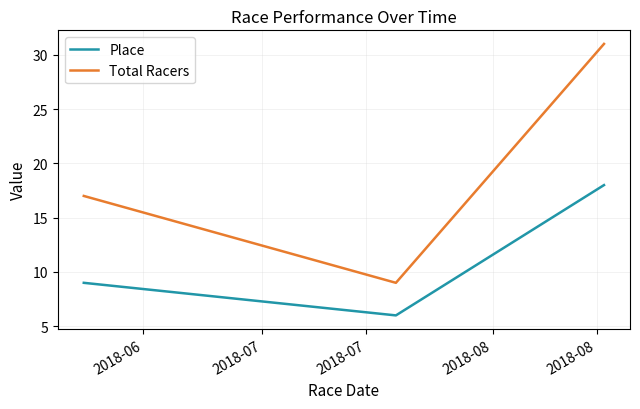

List the series in order of their peak value, highest first.

Total Racers, Place